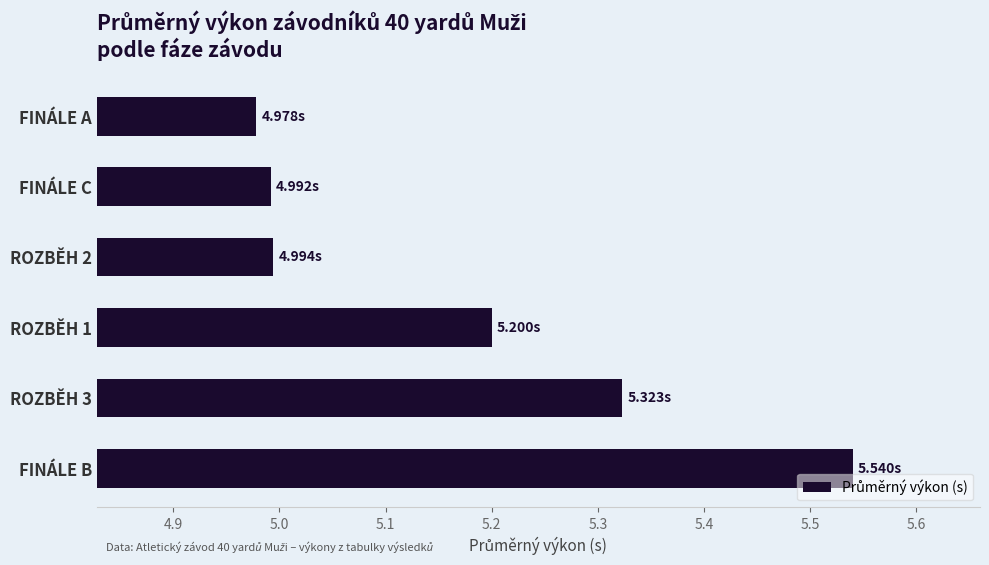

At which category does the chart reach its peak across all series?

FINÁLE B